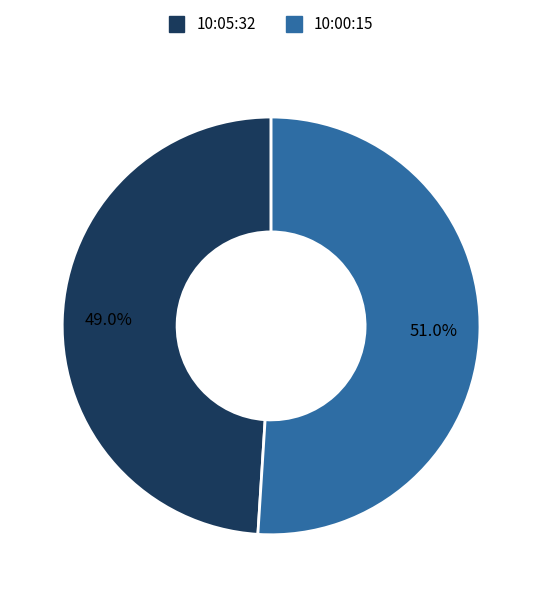

Is it true that 10:00:15 is 51% of the pie?

True